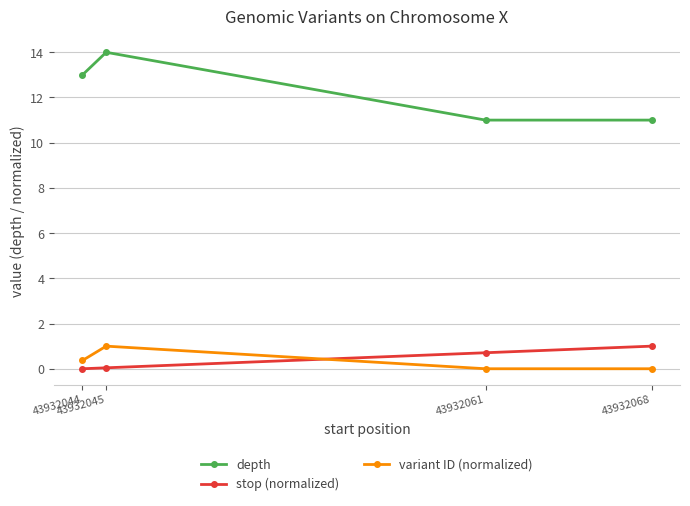

What is the difference between the maximum and minimum values in the variant ID (normalized) series?

1.0